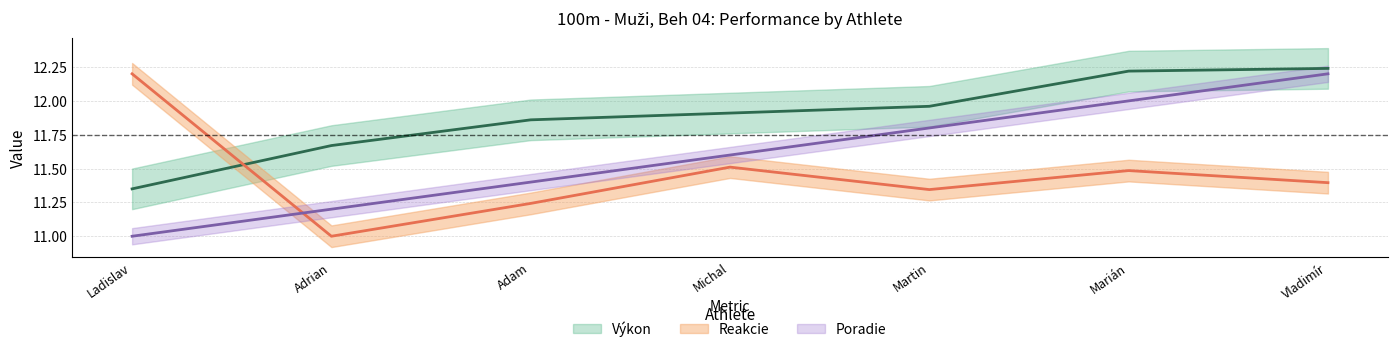

What are all the series names shown in the legend?

Poradie, Výkon, Reakcie